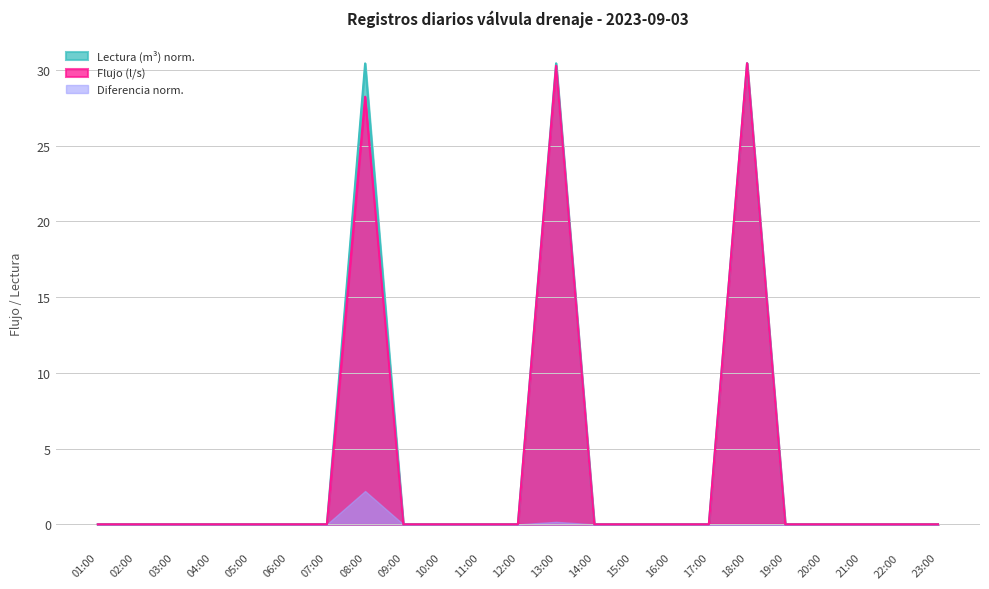

Between 15:00 and 21:00, which series saw the biggest shift?

Lectura (m³)